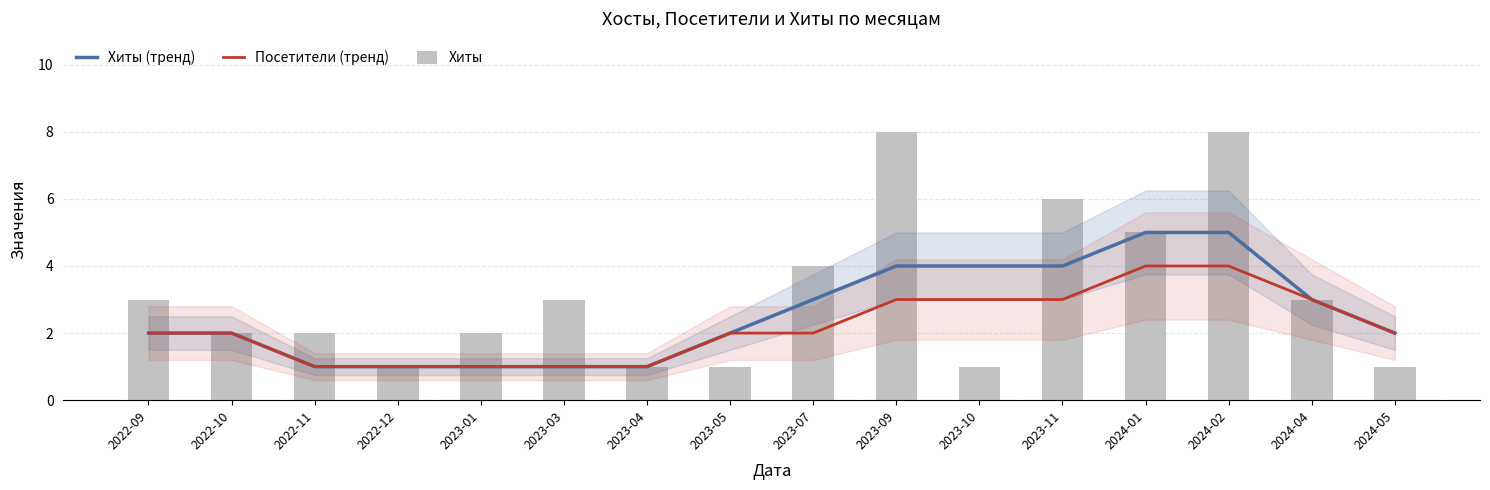

List the series in order of their peak value, lowest first.

Посетители (тренд), Хиты (тренд), Хиты